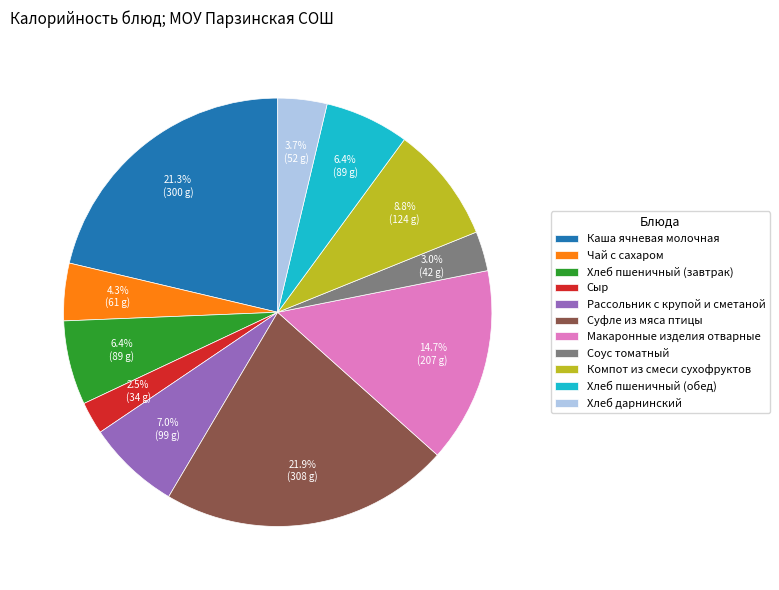

To the nearest percent, what is the combined percentage of Компот из смеси сухофруктов and Хлеб пшеничный (завтрак)?

15%